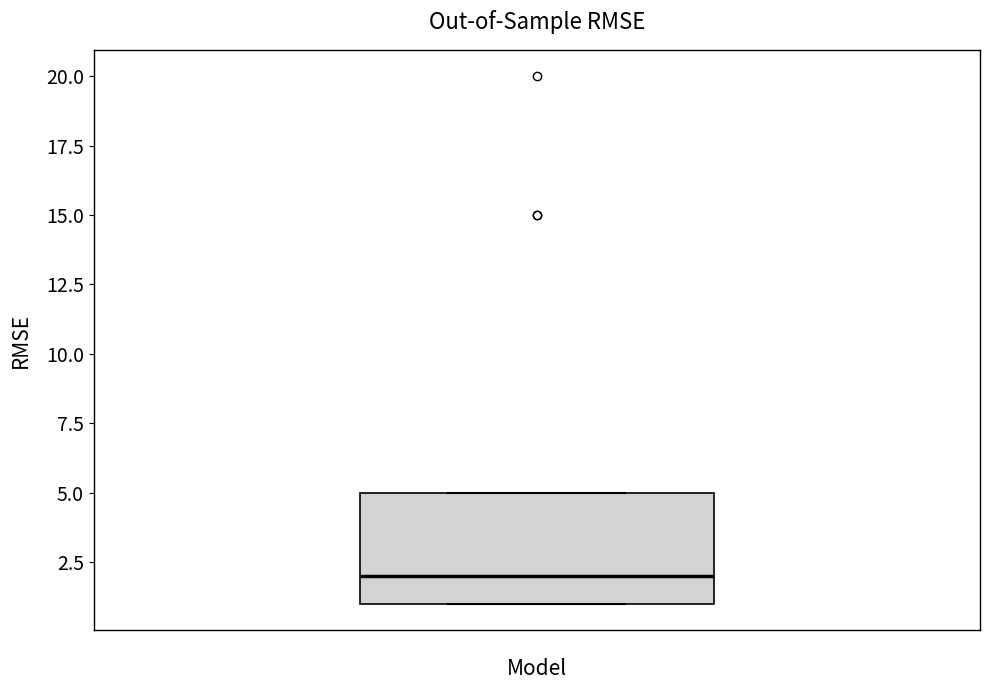

Transcribe this box plot: give where the median line is, the range the box spans, and where the two whiskers end, as read against the y-axis. The values are not printed on the chart, so give them approximately, as read against the axis.

median 2, box 1 to 5, whiskers 1 to 5